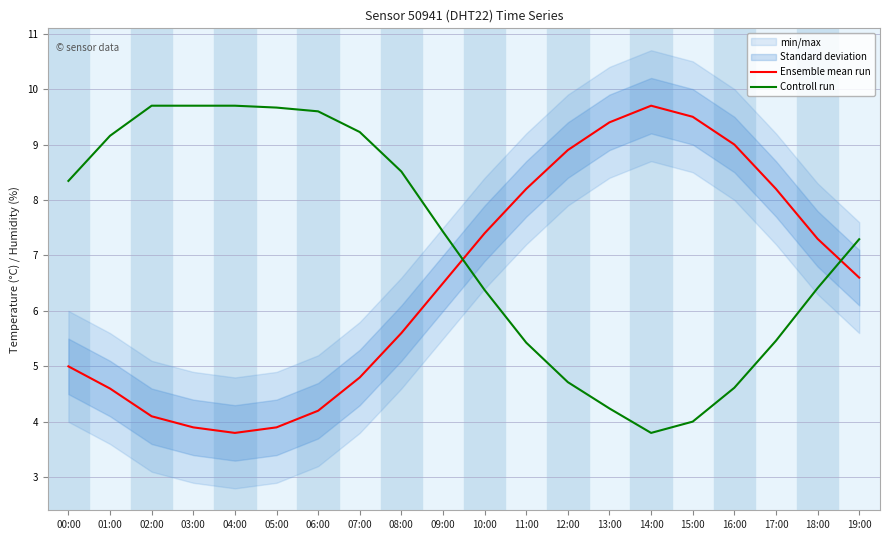

Rank the series by their maximum value, from highest to lowest.

Ensemble mean run, Controll run